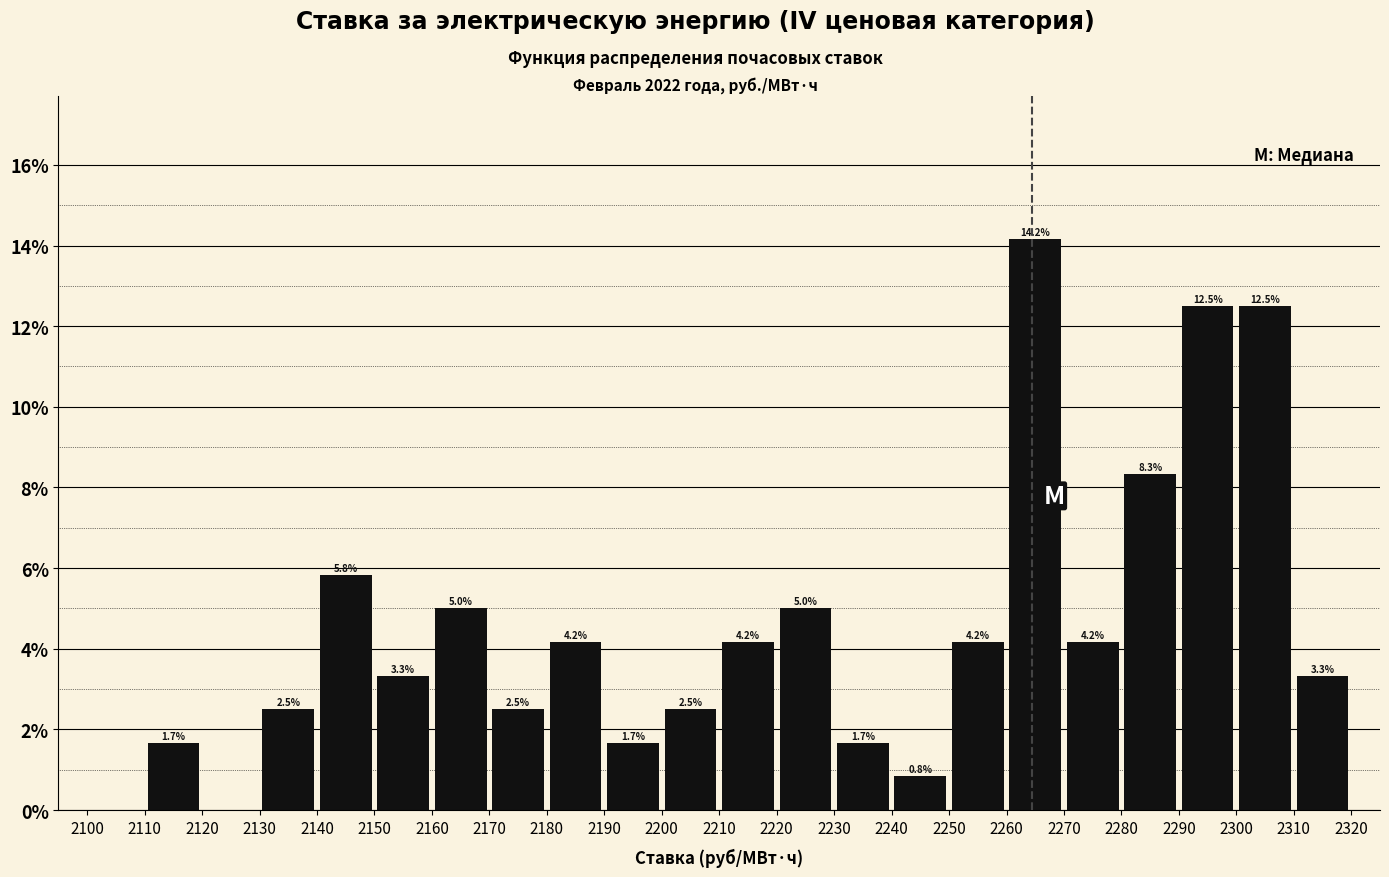

Over which range of the x-axis is the bar tallest?

2260 to 2270